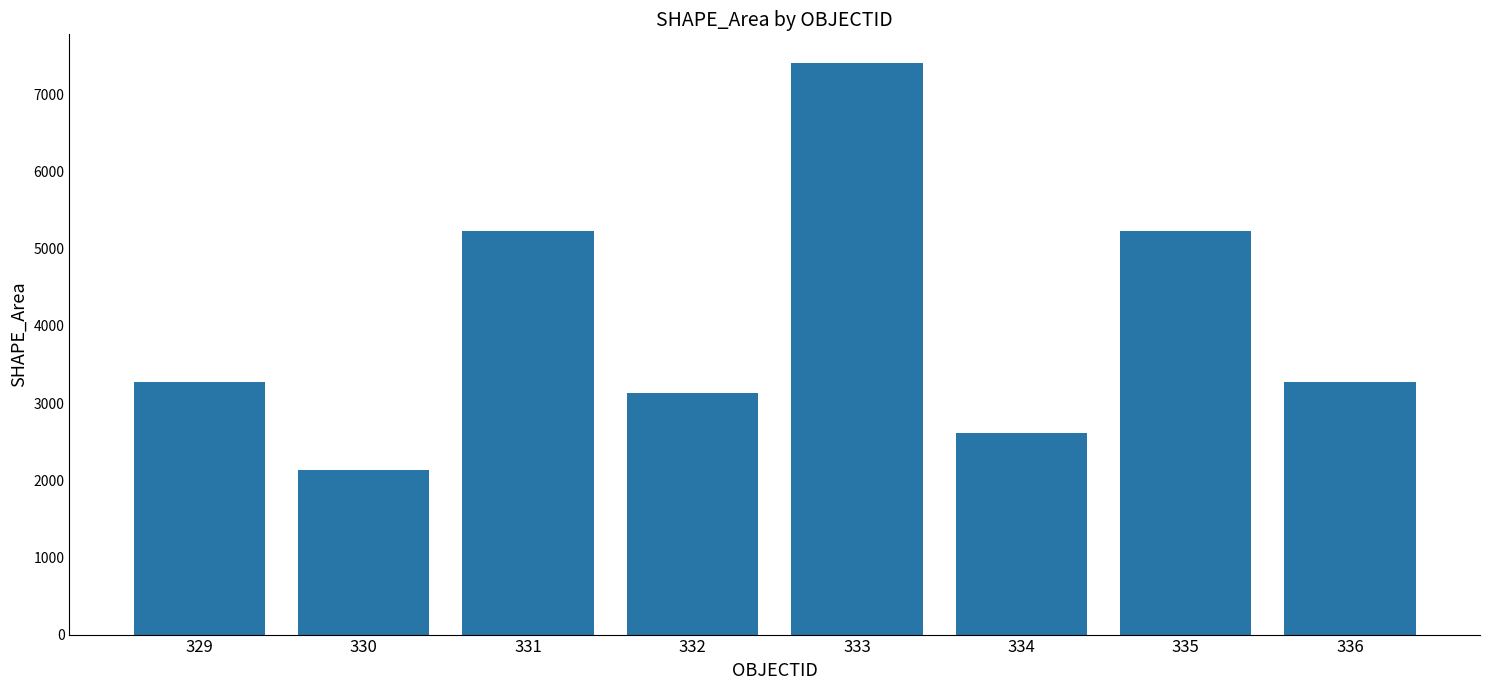

What is the value of the 7th bar from the left?

5227.2